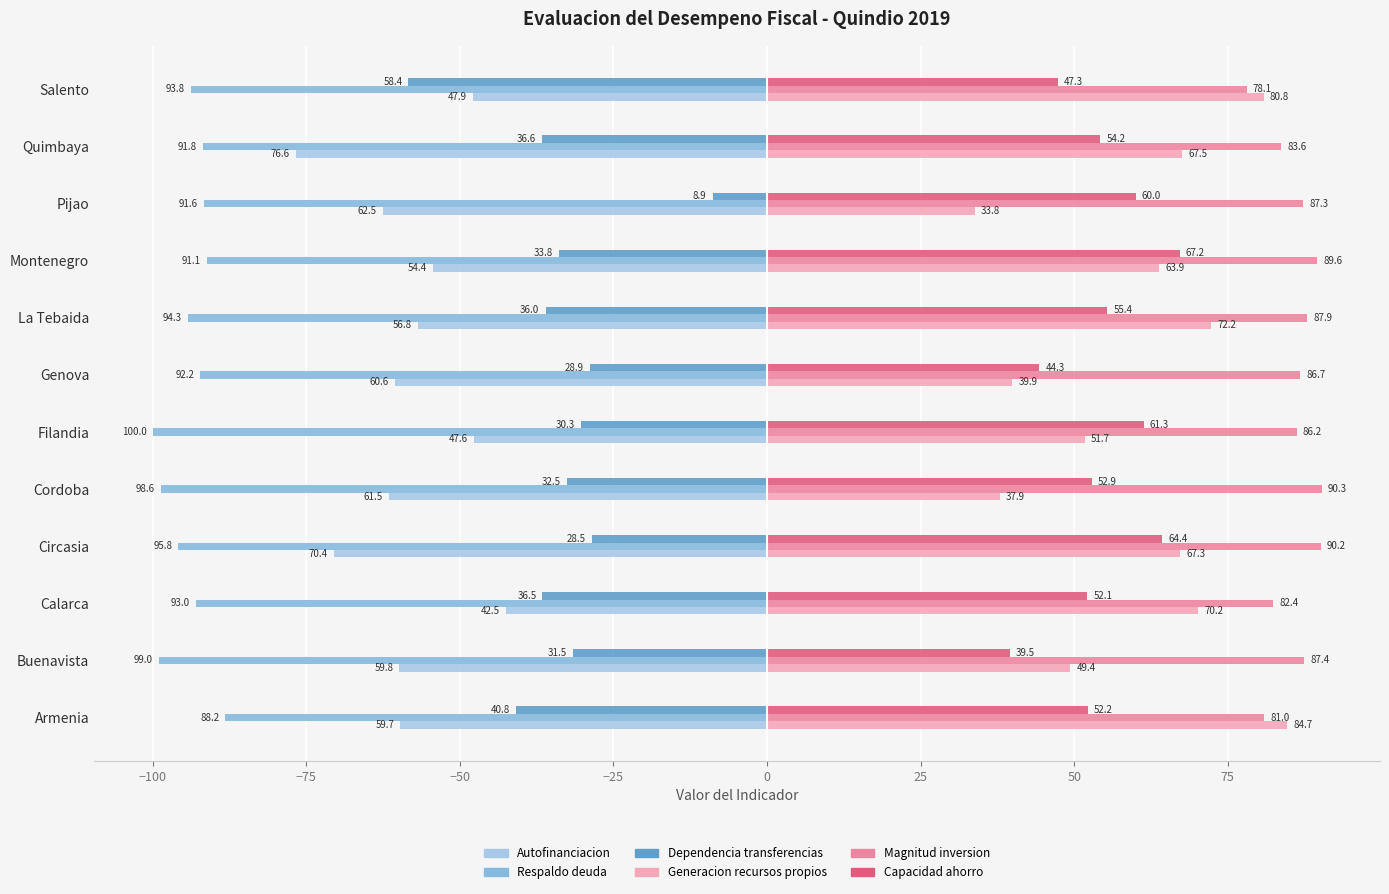

Rank the categories by Autofinanciacion value from highest to lowest.

Calarca, Filandia, Salento, Montenegro, La Tebaida, Armenia, Buenavista, Genova, Cordoba, Pijao, Circasia, Quimbaya